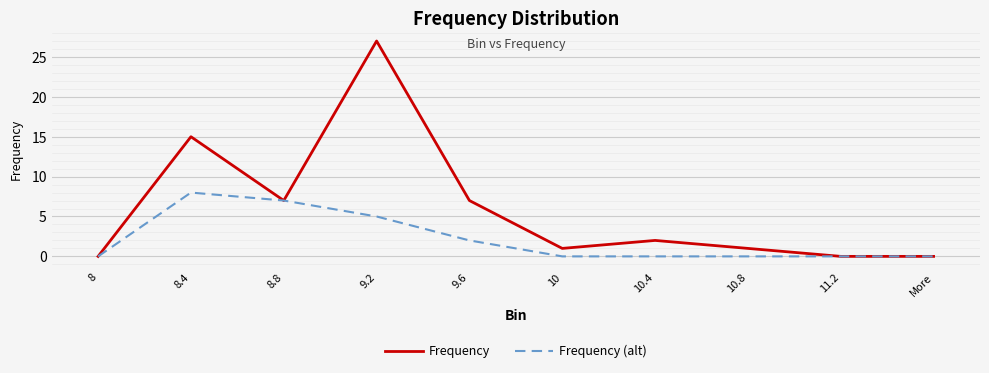

At which category does Frequency (alt) reach its first local peak?

8.4